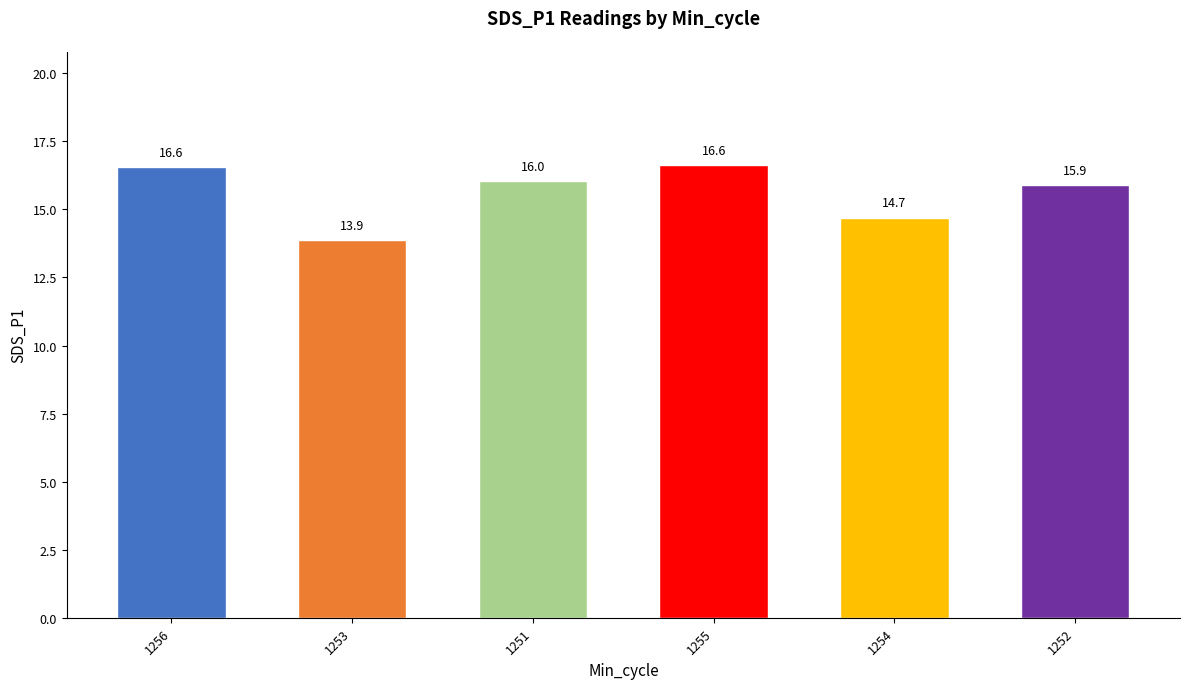

At which label does the data first exceed 16?

1256